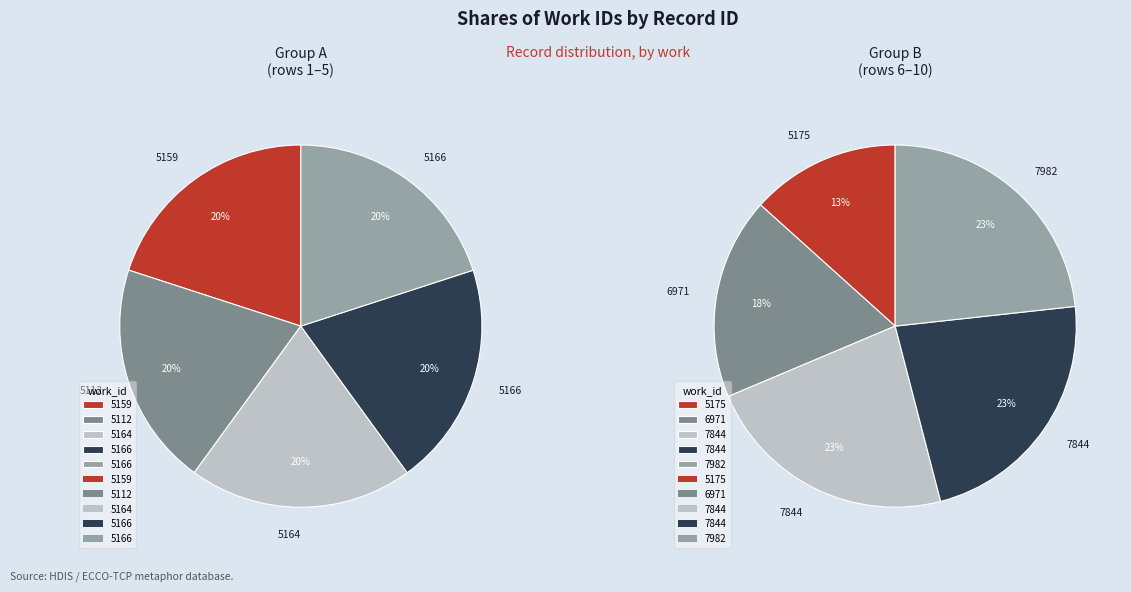

Which slice is the smallest?

5159